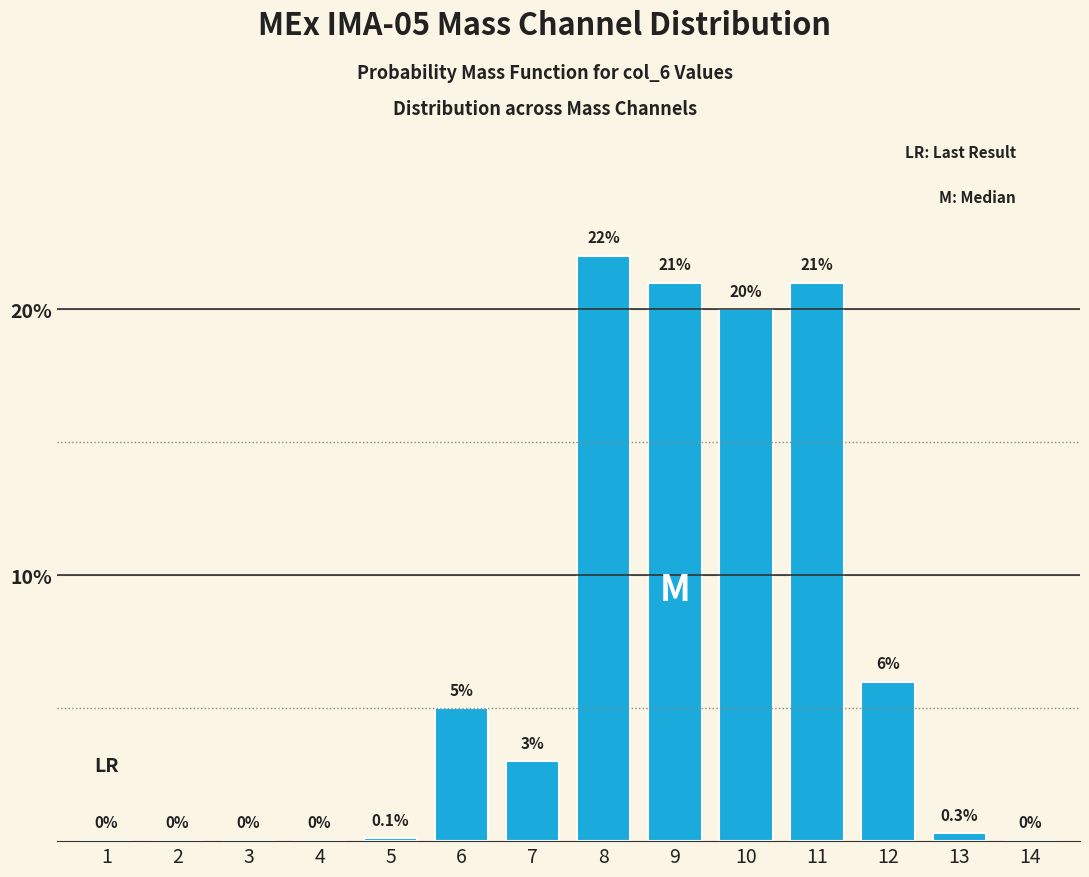

Reading left to right, extract all data points from this chart.

1=0.0	2=0.0	3=0.0	4=0.0	5=0.1	6=5.0	7=3.0	8=22.0	9=21.0	10=20.0	11=21.0	12=6.0	13=0.3	14=0.0